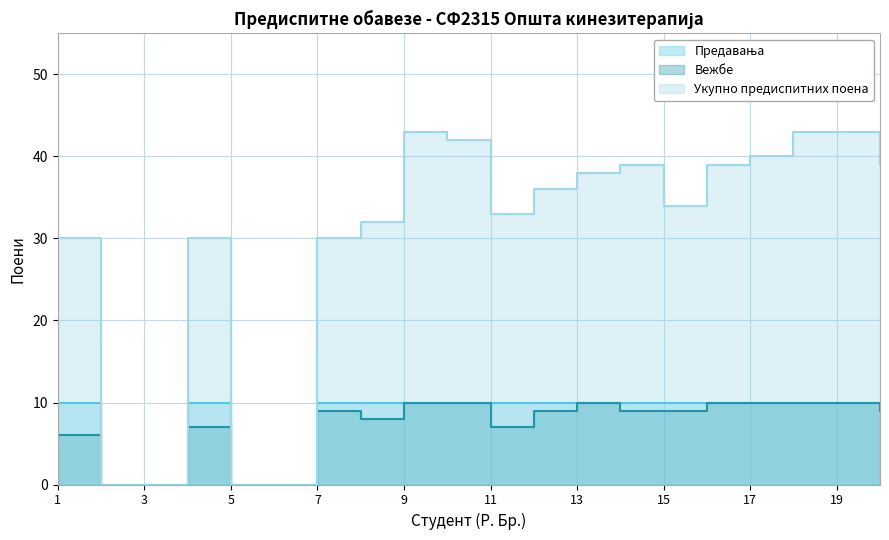

What is the maximum value for Вежбе?

10